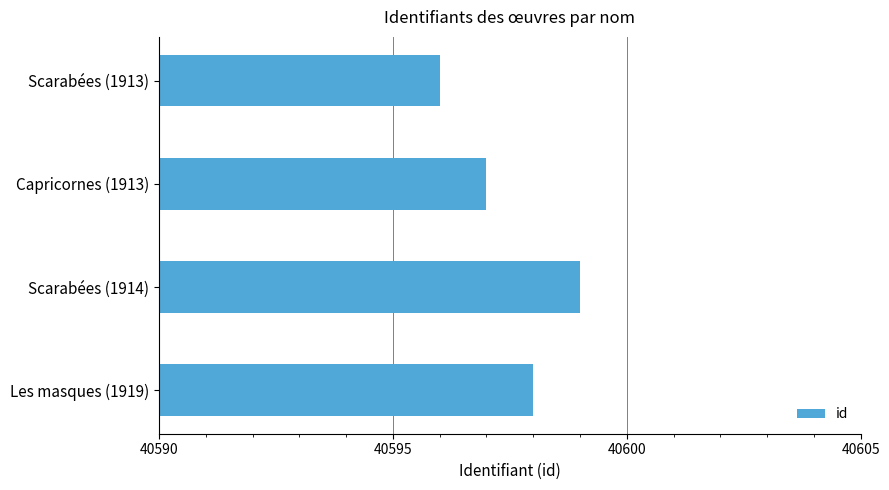

Where is the data nearest to the value 40597?

Capricornes (1913)